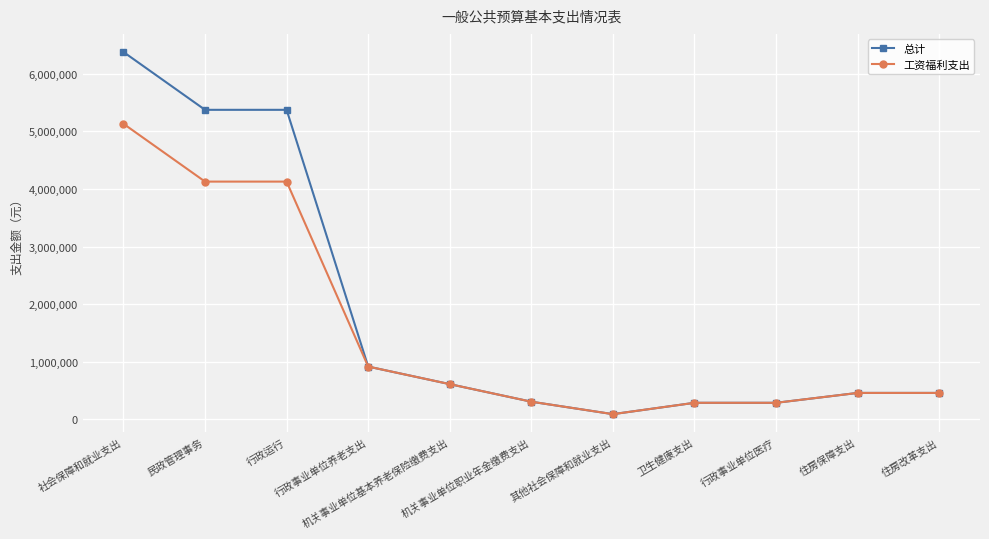

Is the value of 工资福利支出 at 卫生健康支出 greater than the value of 总计 at 行政事业单位养老支出?

No